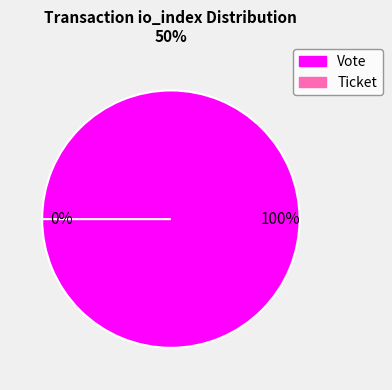

To the nearest percent, what percentage of the pie is Vote?

100%